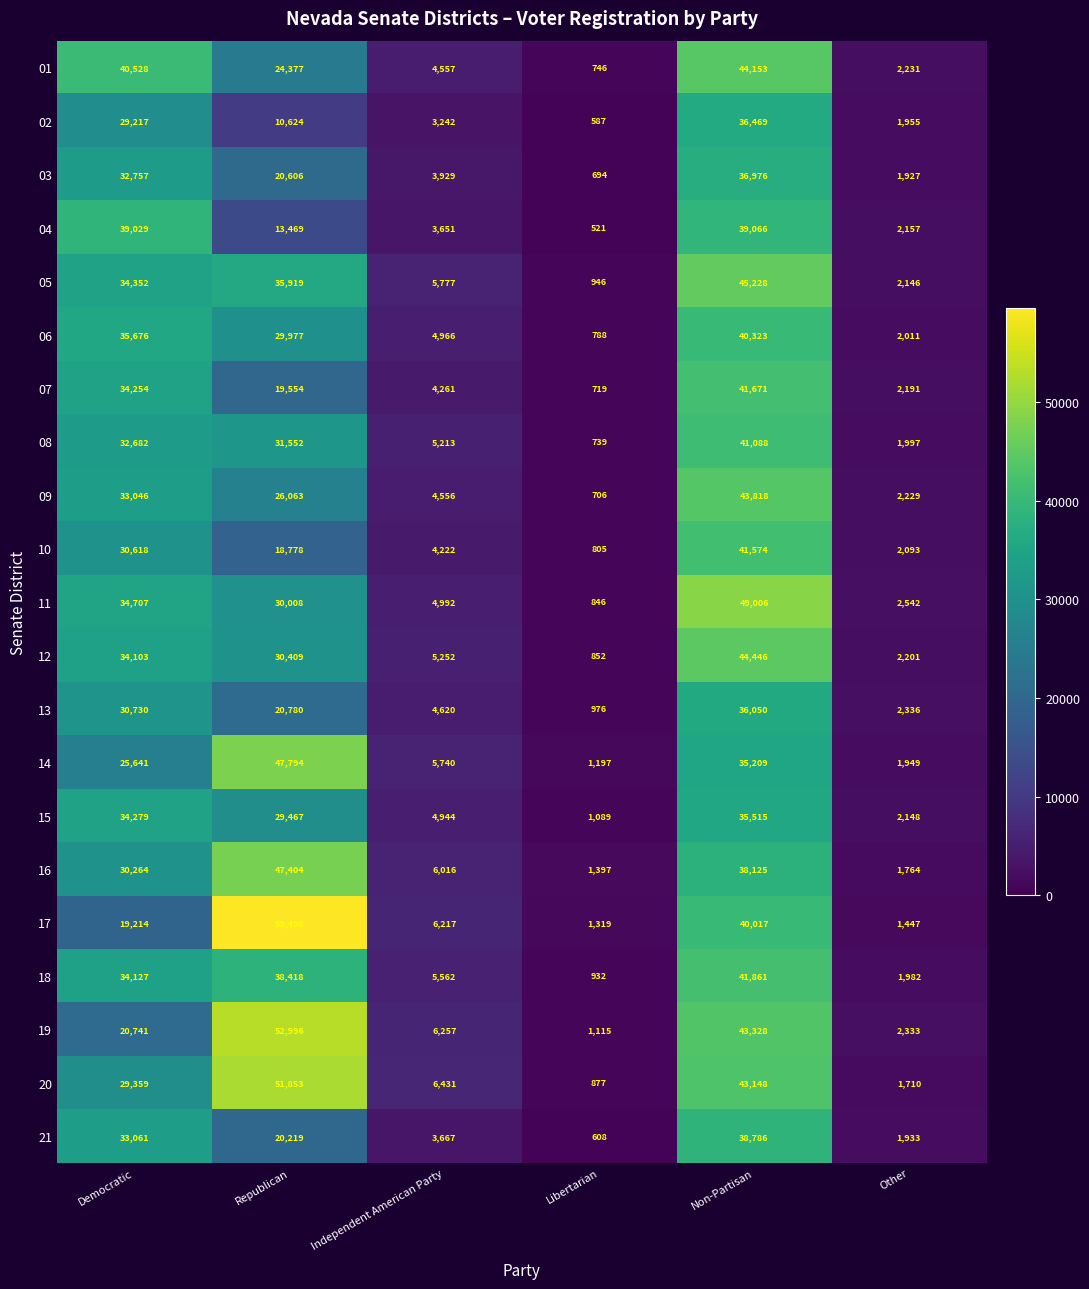

What is the smallest value displayed?

521